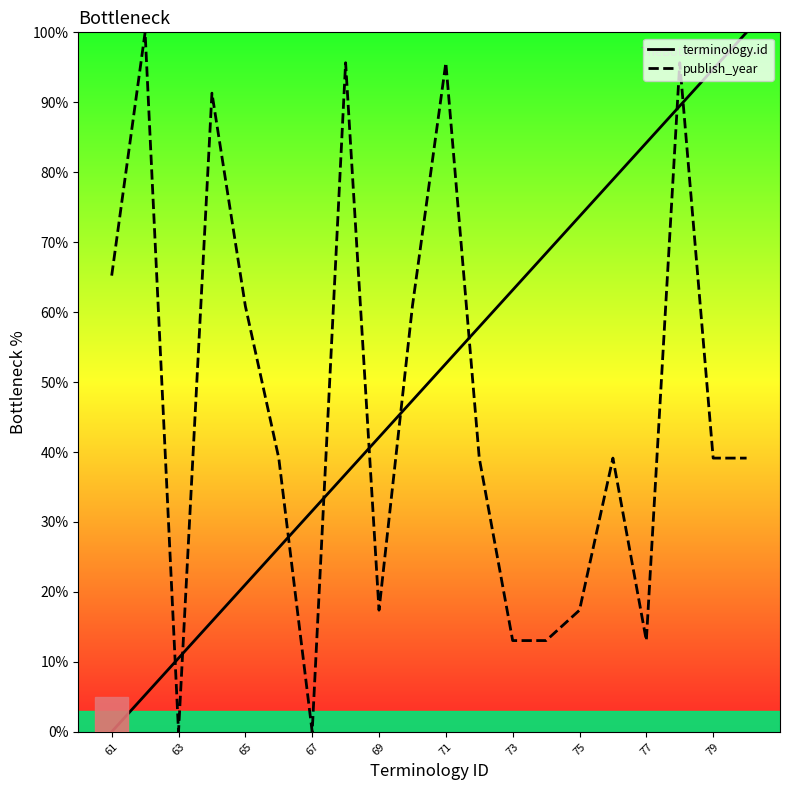

Rank the series by their maximum value, from highest to lowest.

terminology.id, publish_year